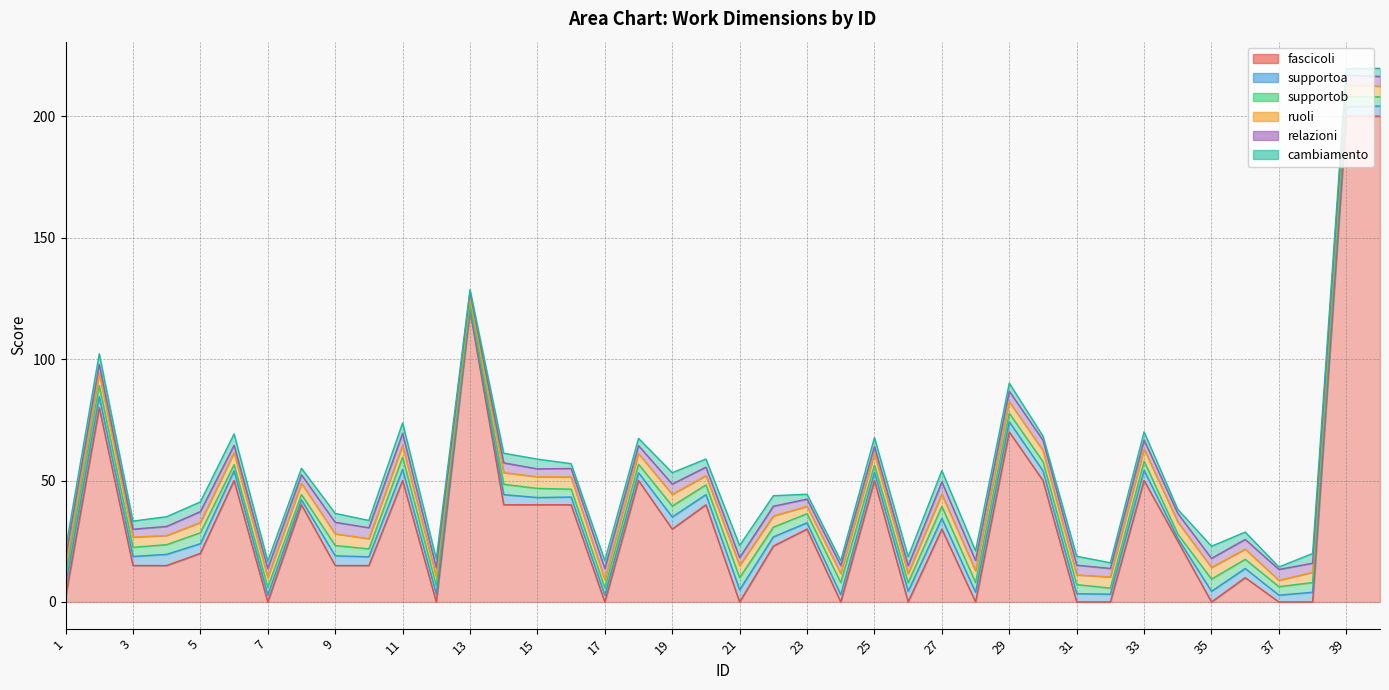

True or false: cambiamento has more than 1 points higher than both neighbors.

True